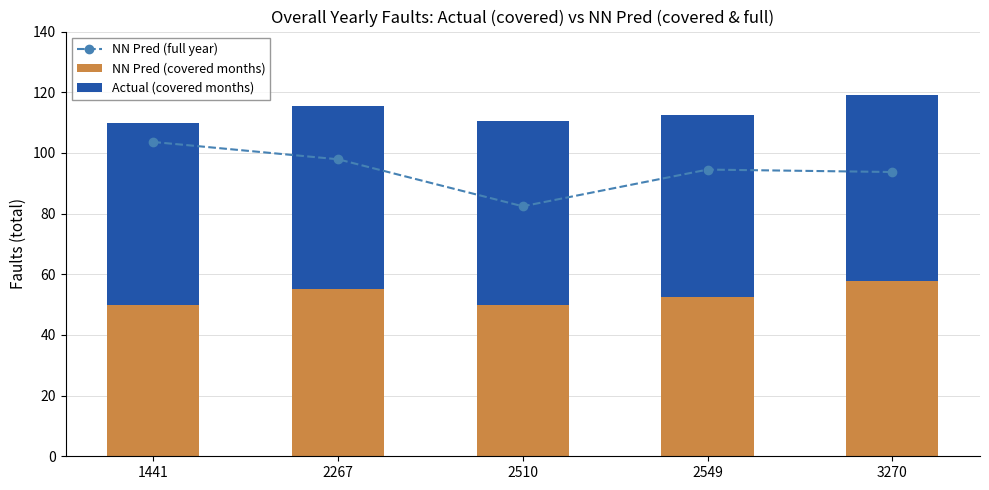

The value of NN Pred (covered months) at 3270 is 24.9. True or false?

False